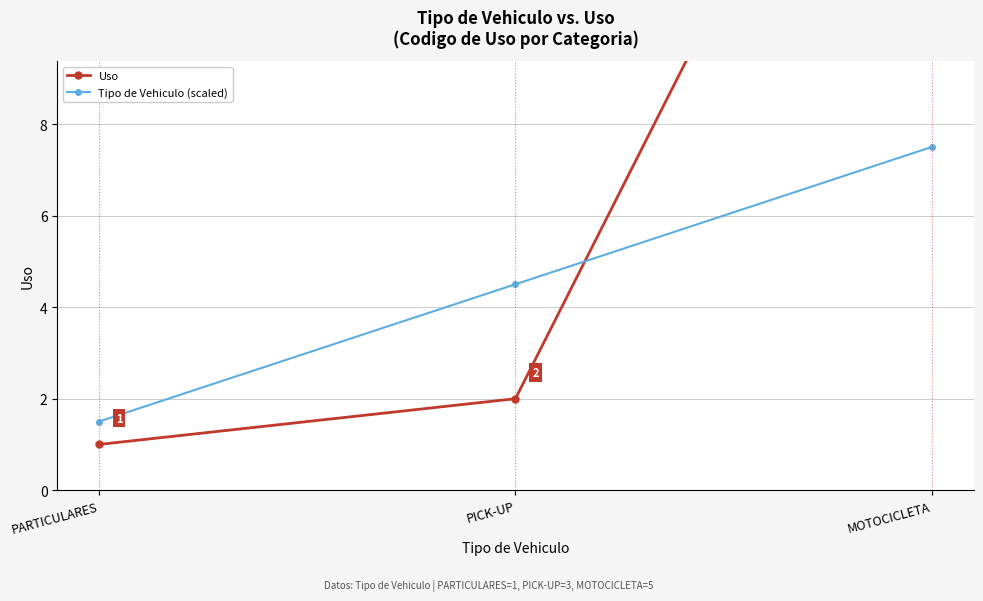

What is the value of the Uso point at the 2nd from the left?

2.0